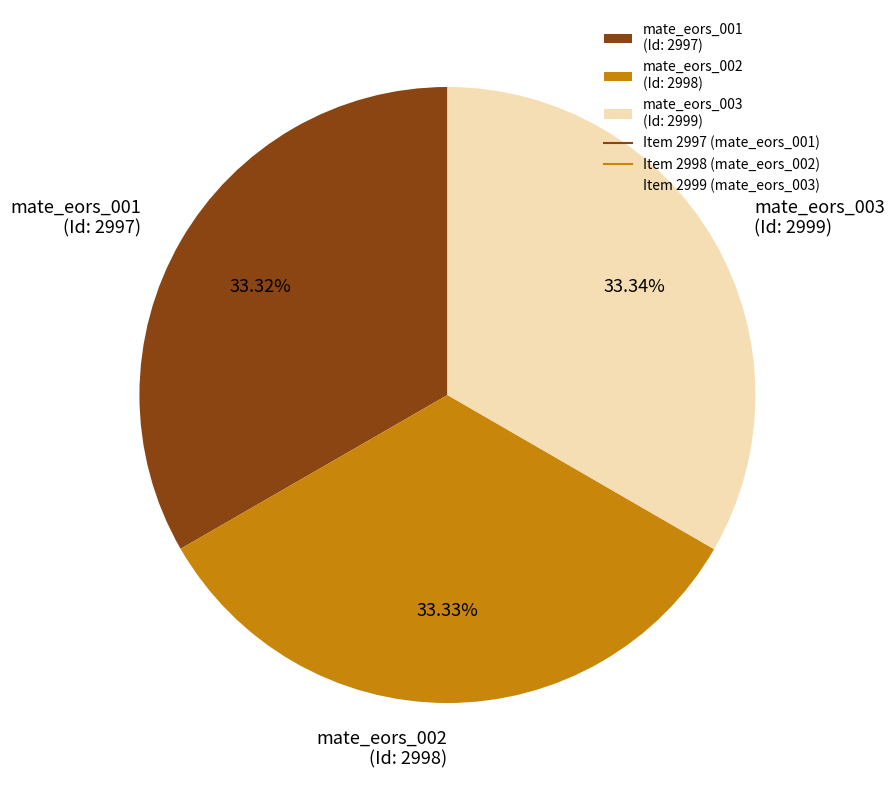

Count the number of slices in the pie.

3